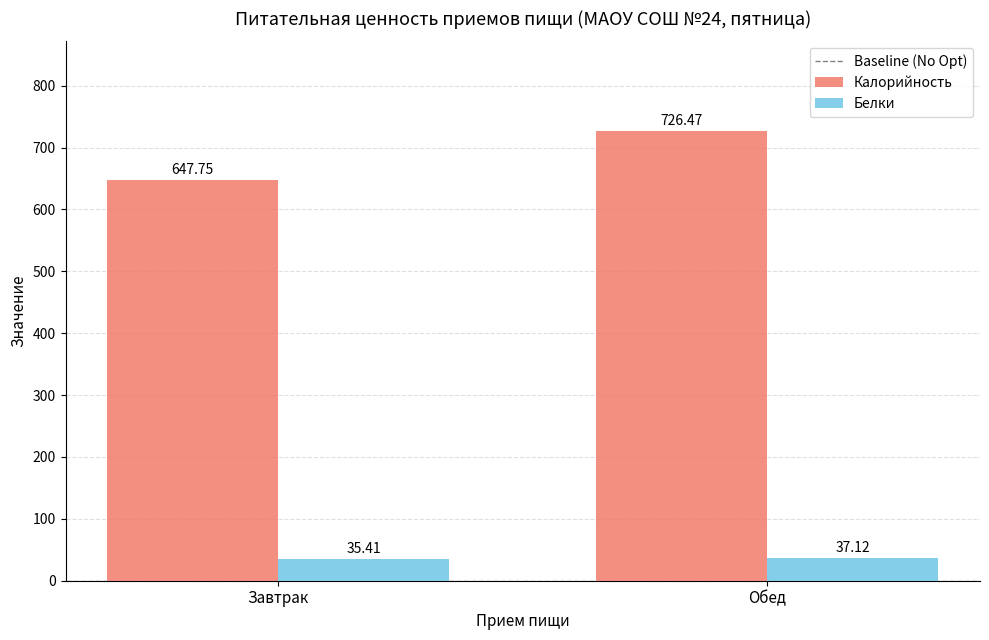

What is the average value of the Белки series?

36.3